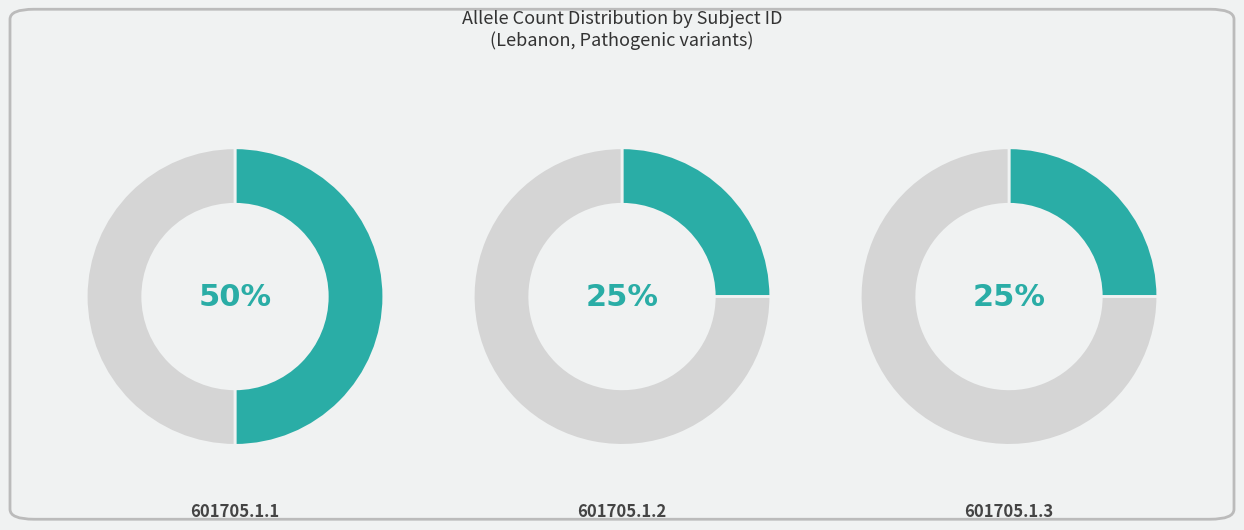

What is the smallest slice in the pie chart?

601705.1.2